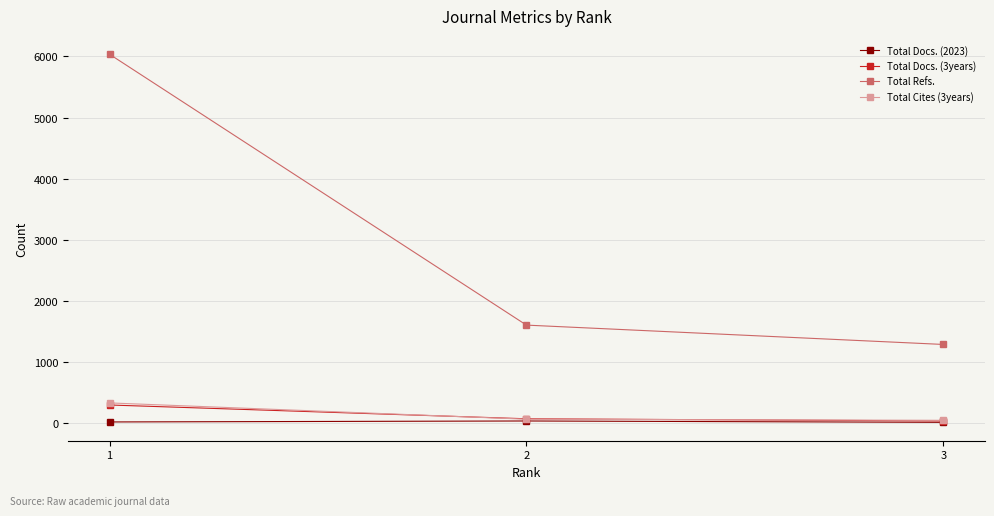

The value of Total Refs. at 1 is 6036. True or false?

True